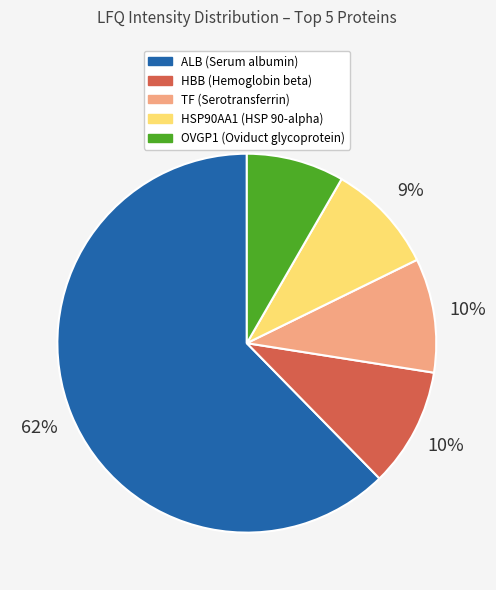

To the nearest percent, what is the average slice percentage?

20%